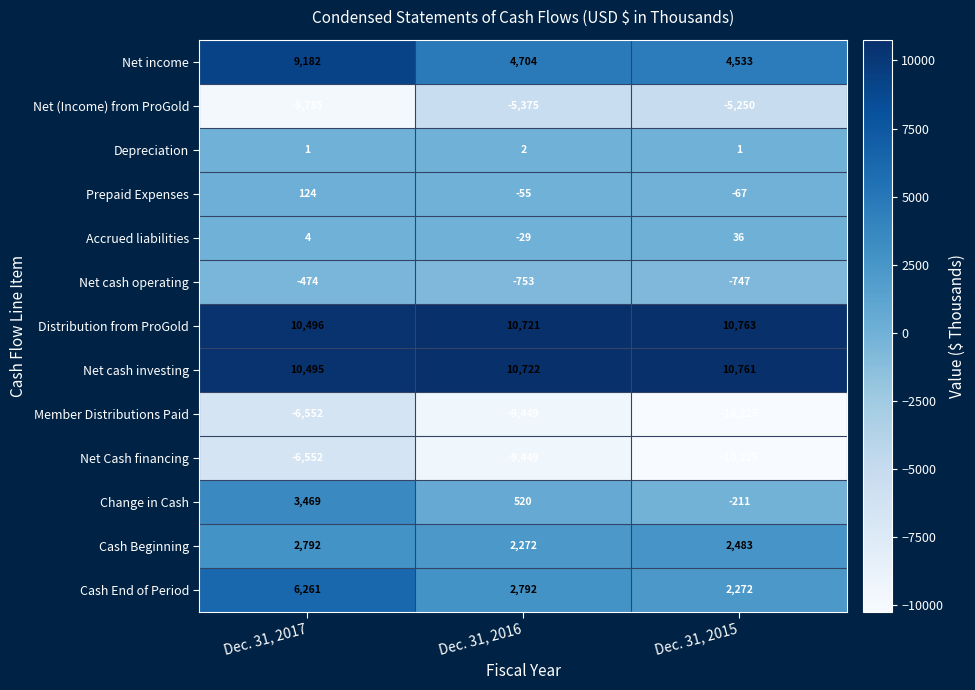

Is the value of Change in Cash at Dec. 31, 2015 greater than the value of Net cash operating at Dec. 31, 2016?

Yes